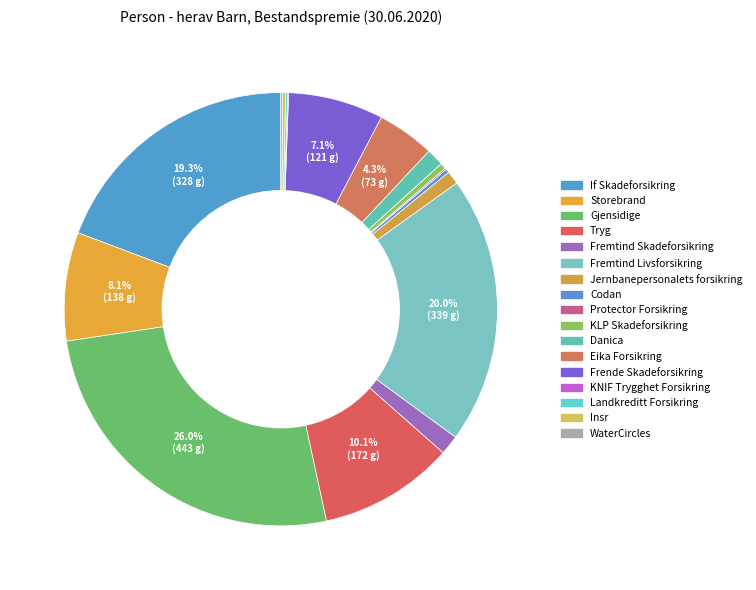

Does any single category account for the majority?

No